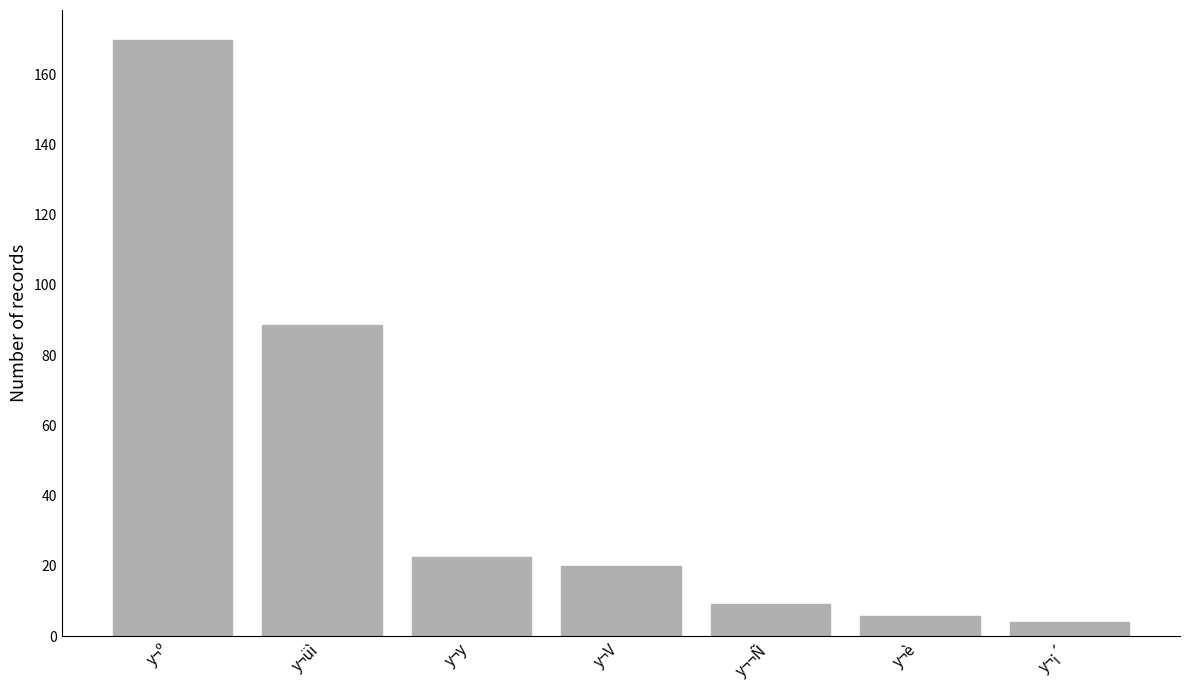

Which has a higher value, y¬¬Ñ or y¬y?

y¬y